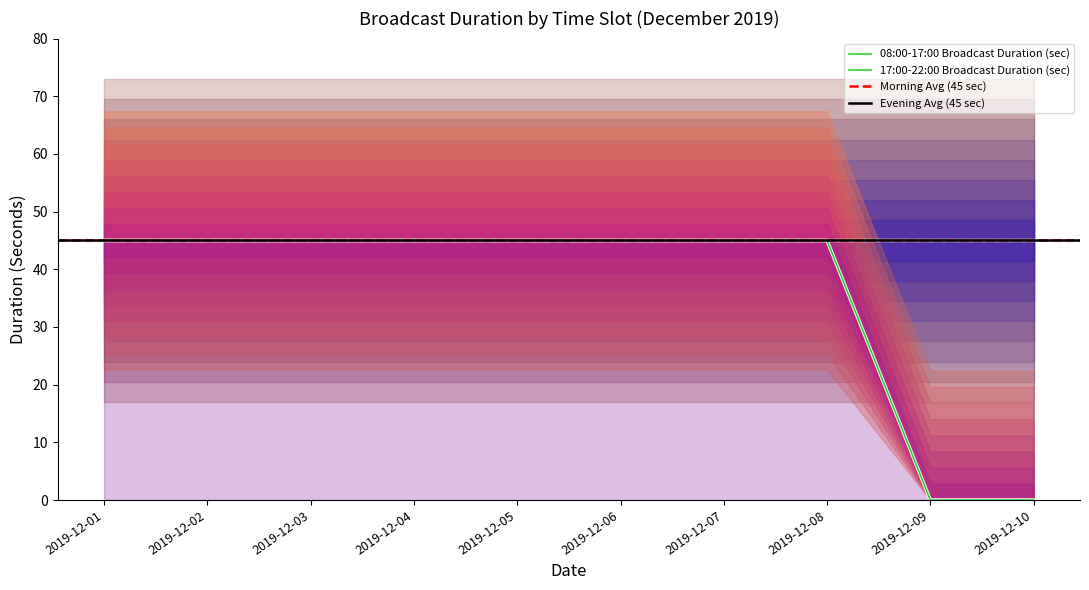

Rank the categories by value from highest to lowest.

2019-12-01, 2019-12-02, 2019-12-03, 2019-12-04, 2019-12-05, 2019-12-06, 2019-12-07, 2019-12-08, 2019-12-09, 2019-12-10